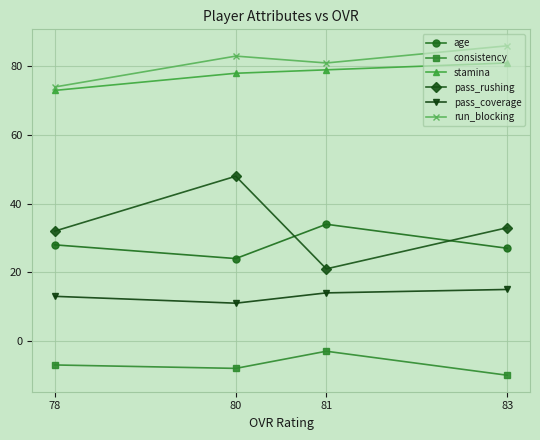

What is the value of the run_blocking point at the 2nd from the left?

83